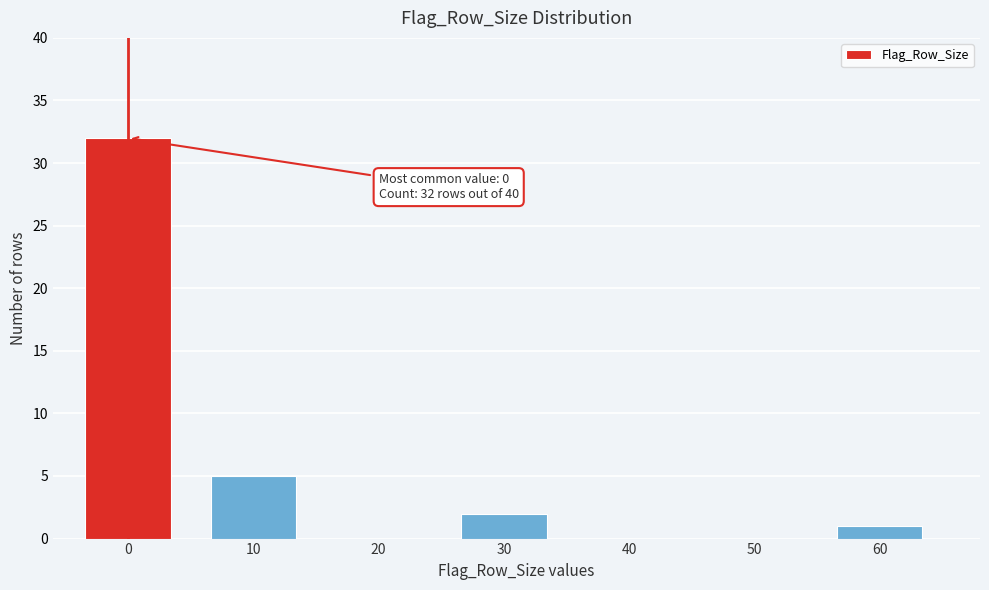

Reading right to left, extract all data points from this chart.

60=1	50=0	40=0	30=2	20=0	10=5	0=32